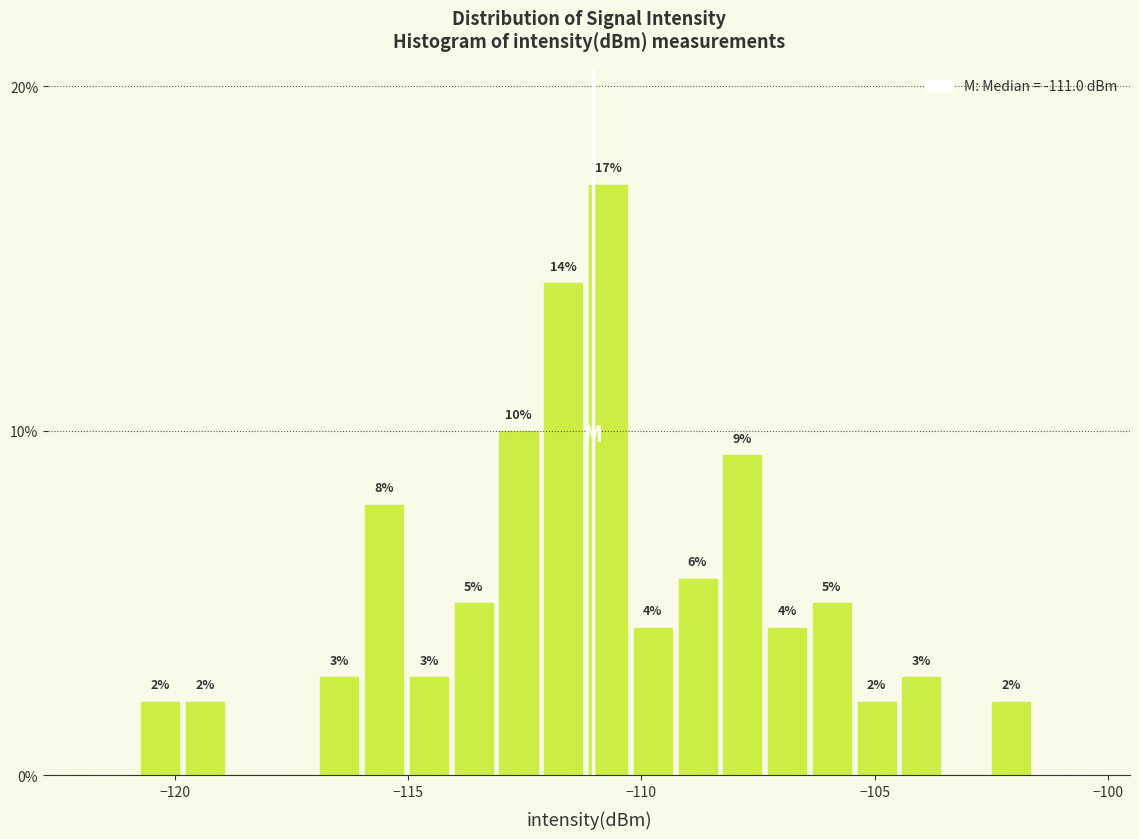

Around what value on the x-axis is the tallest bar? Give the approximate position of its centre, as read against the axis.

-110.5